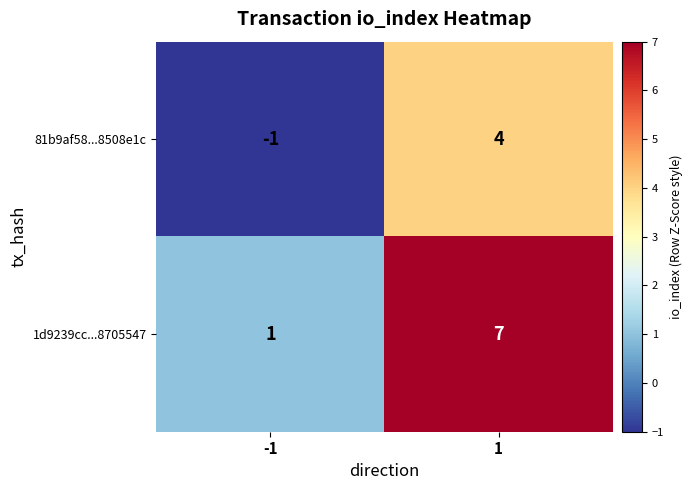

What value does the 81b9af58...8508e1c series have at 1?

4